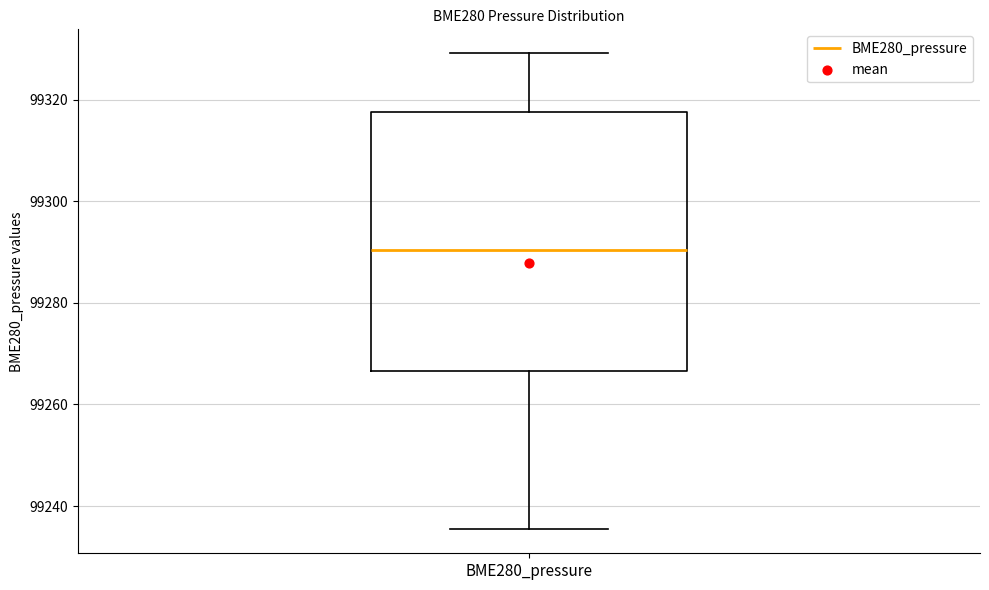

Read this box plot against the y-axis: the position of the median line, the range covered by the box, and the ends of both whiskers. The values are not printed on the chart, so give them approximately, as read against the axis.

median 99290, box 99266 to 99318, whiskers 99236 to 99330